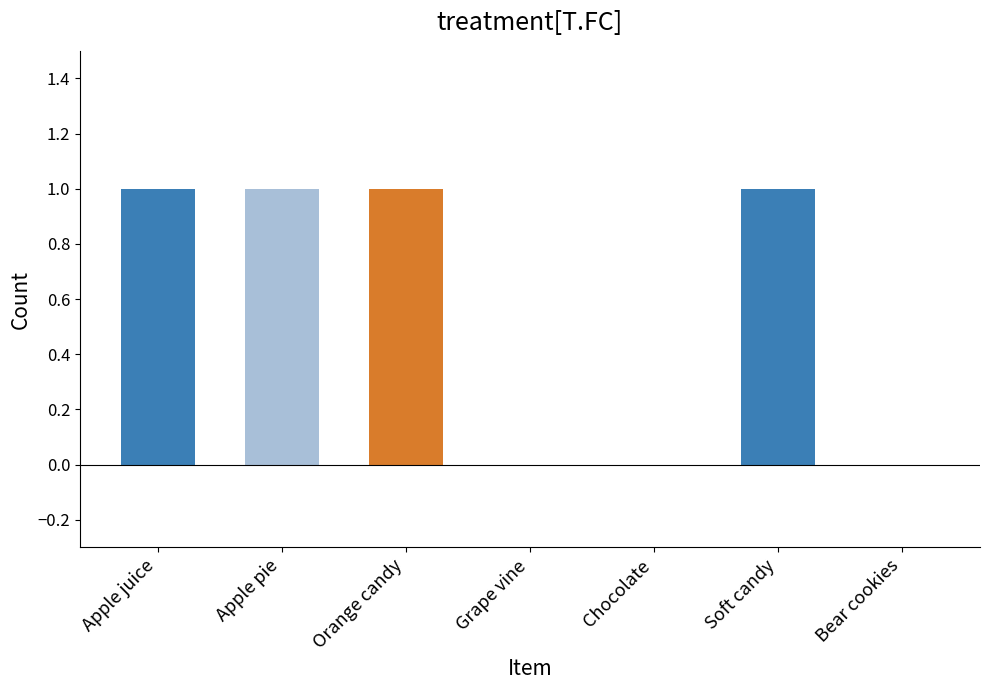

What is the sum of all values?

4